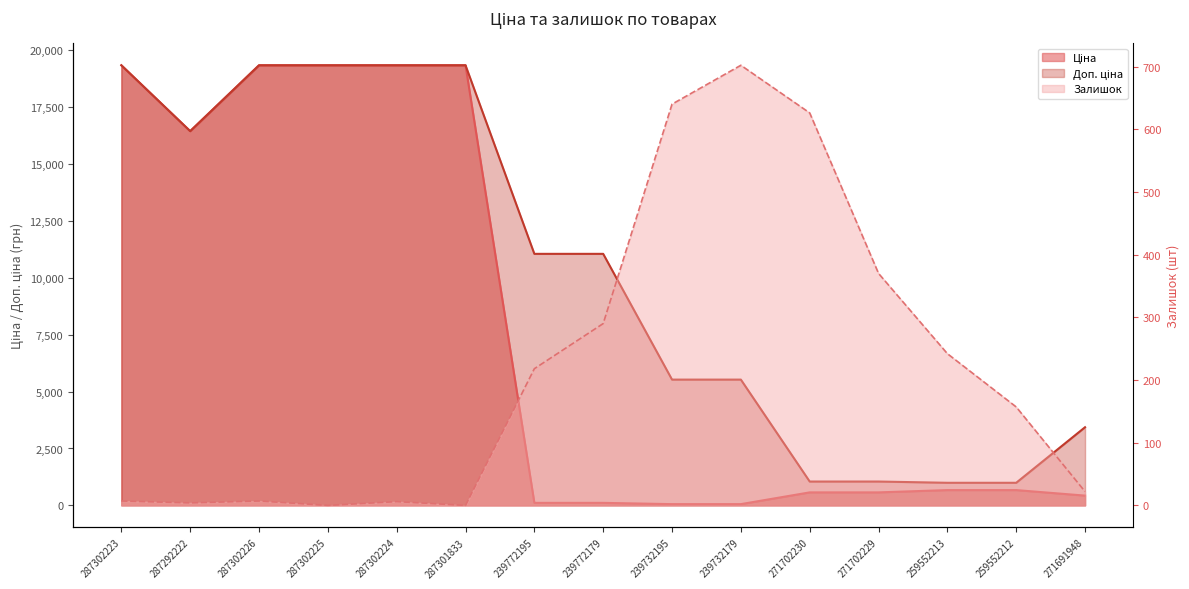

What is the sum of all Доп. ціна values?

153845.6